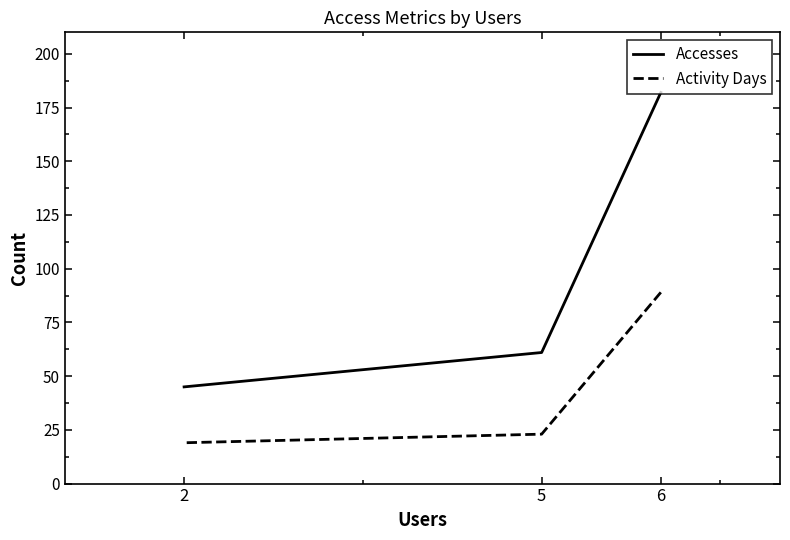

Which series has the widest spread of values?

Accesses